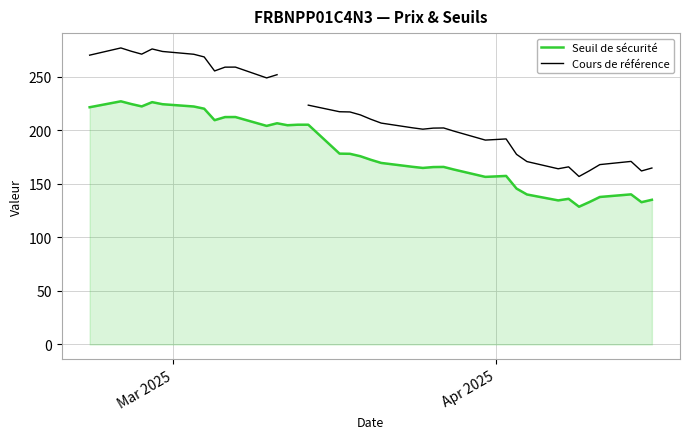

What are all the series names shown in the legend?

Seuil de sécurité, Cours de référence